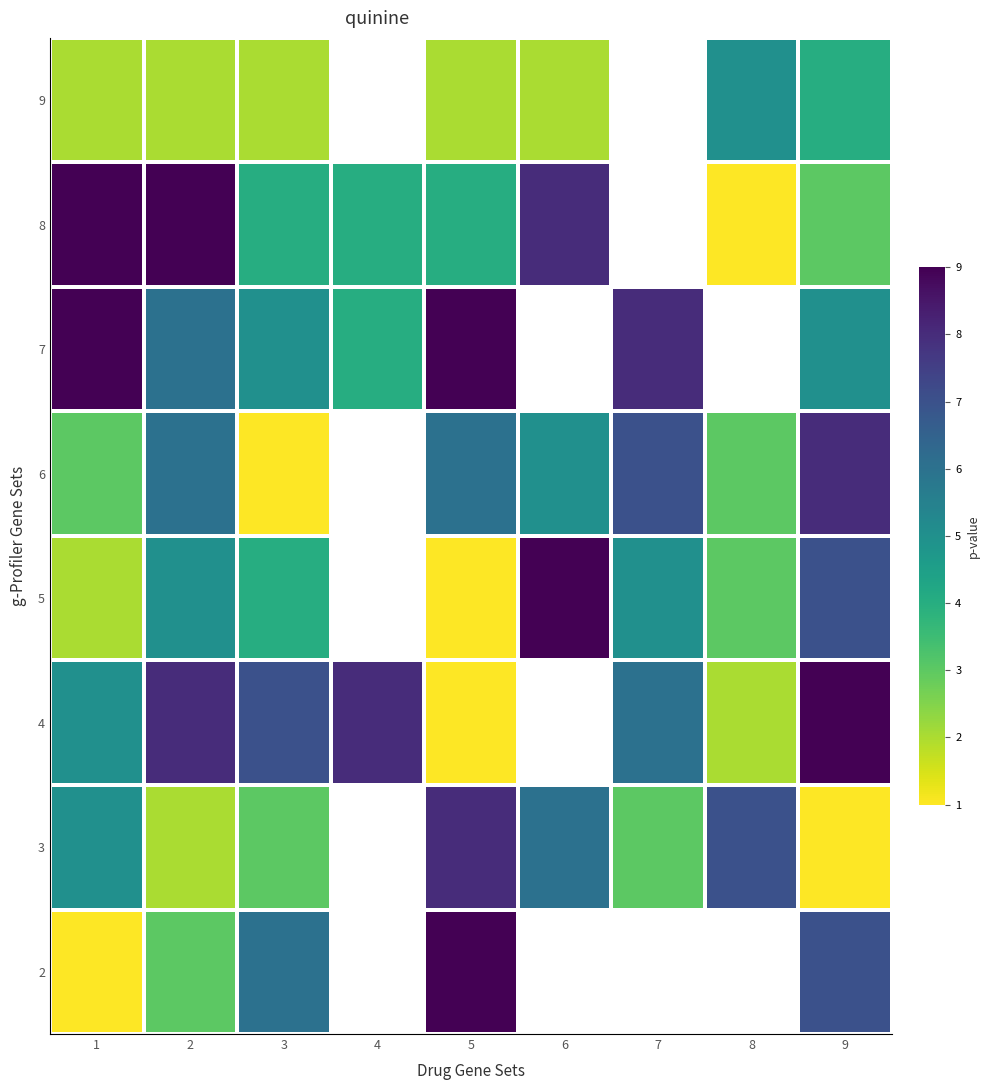

What is the difference between the 4 values at 4 and 3?

1.0